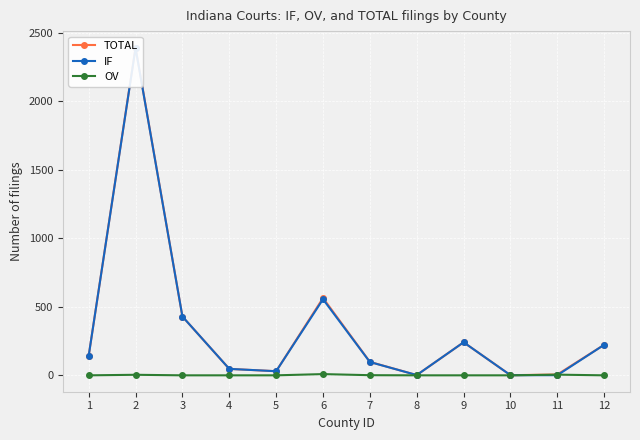

What is the spread (max minus min) of values at 11?

5